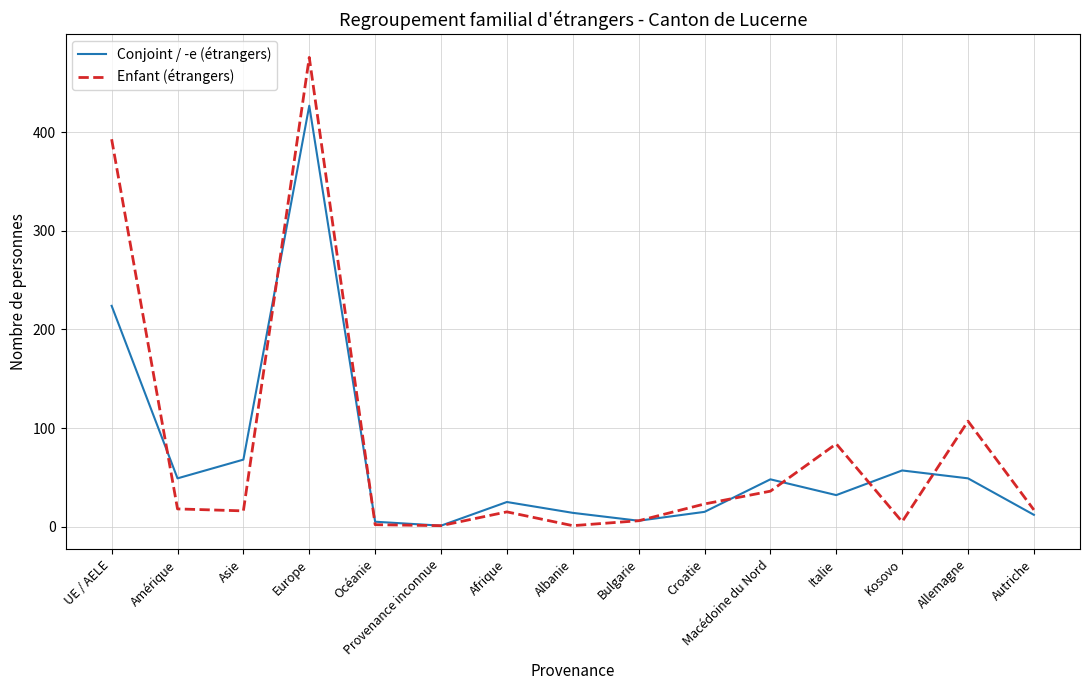

True or false: Conjoint / -e (étrangers) and Enfant (étrangers) intersect in this chart.

True